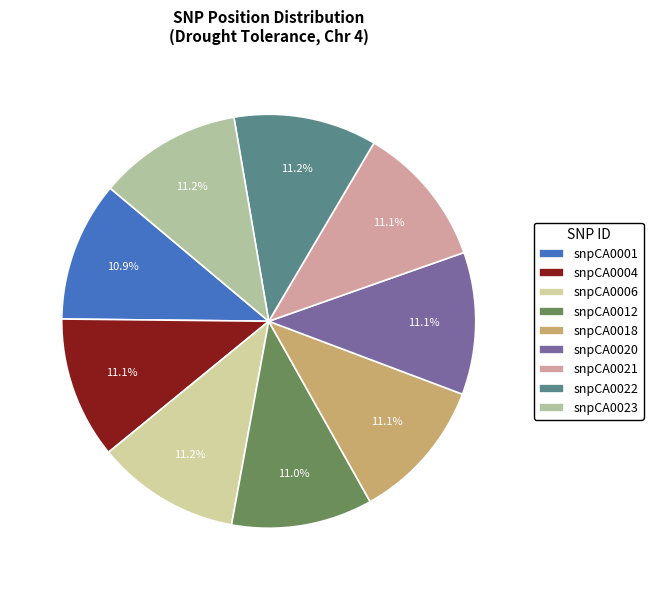

The snpCA0001 slice represents 20% of the pie. True or false?

False